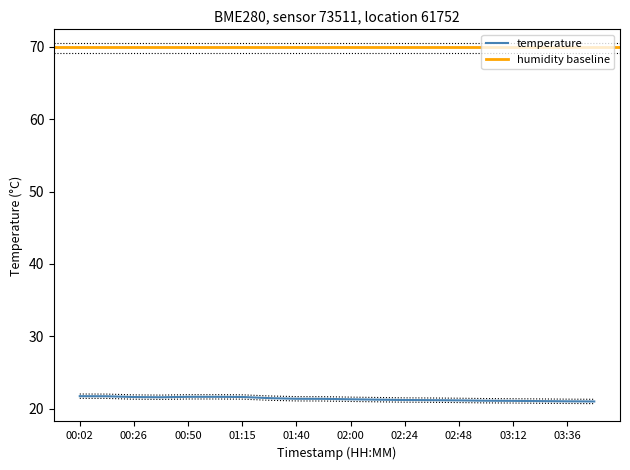

The value of temperature at 01:15 is 11.0. True or false?

False